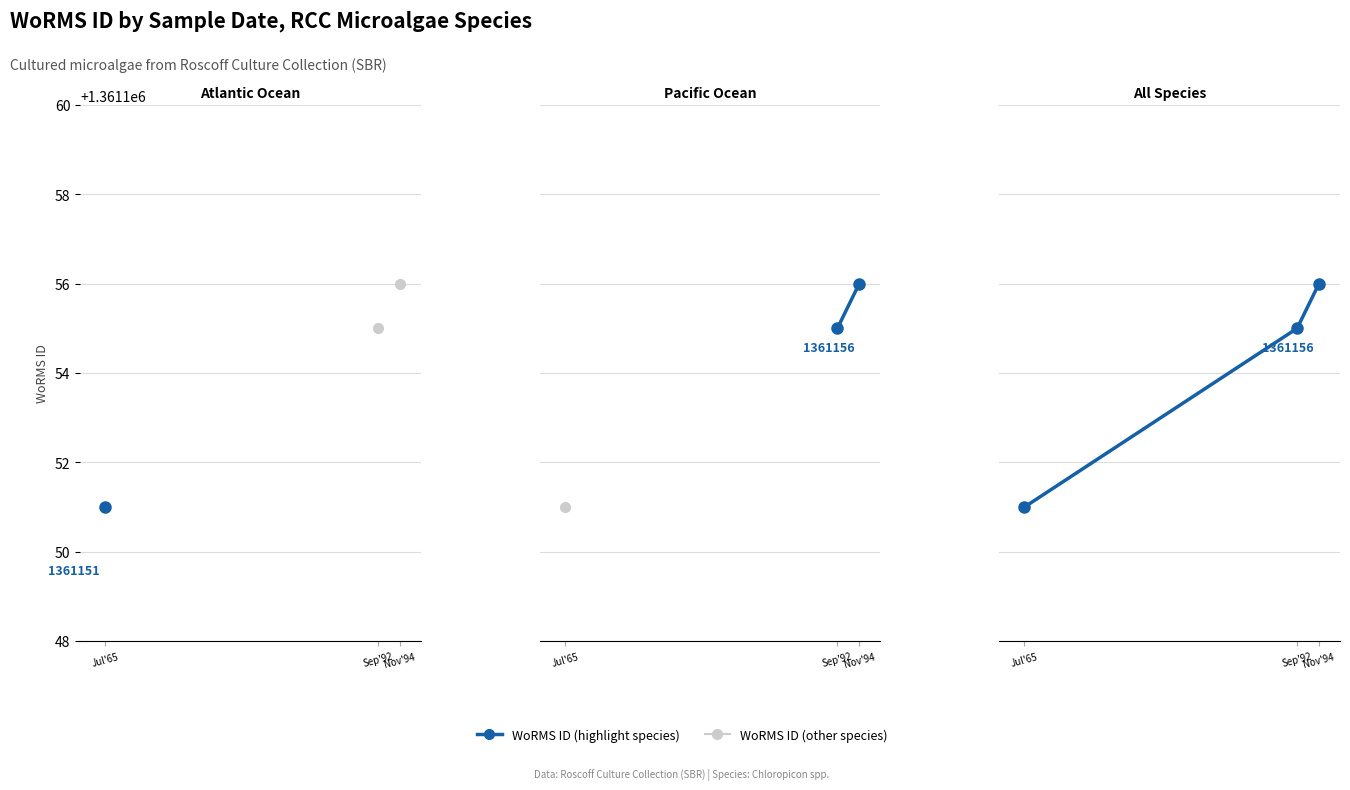

What is the difference between the values at Nov'94 and Jul'65?

5